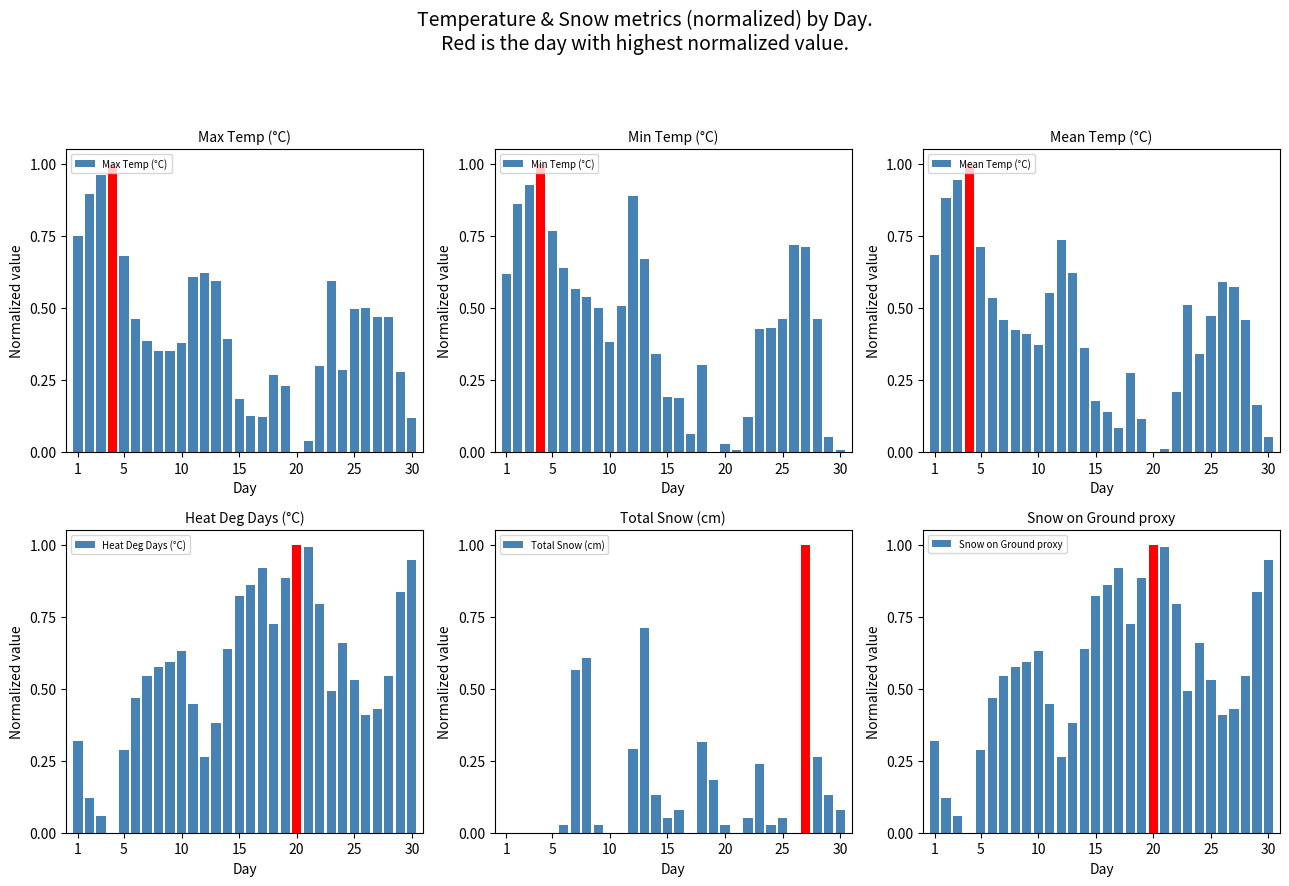

What is the maximum value for Min Temp (°C)?

1.0